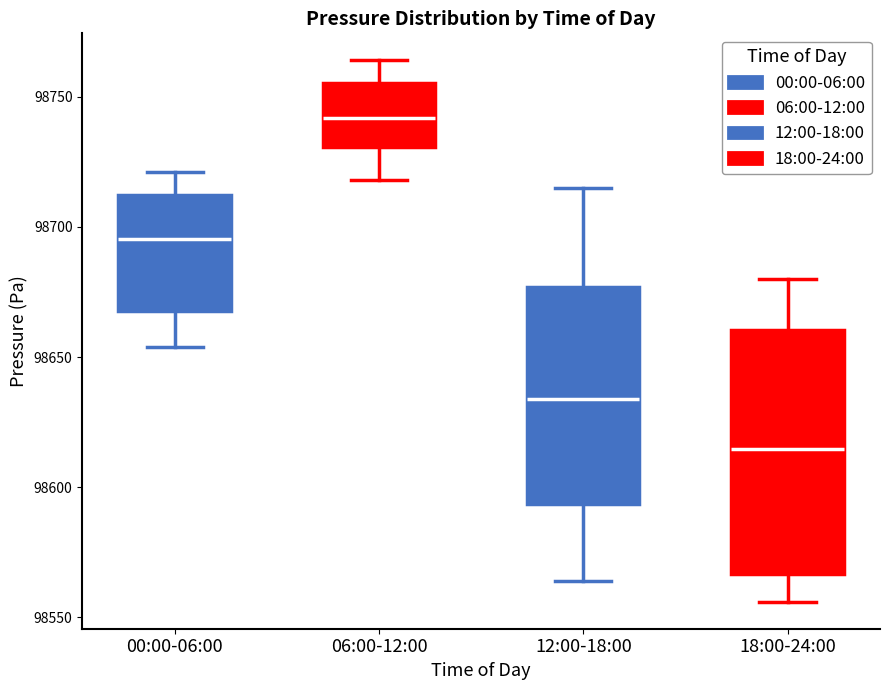

Where is the lower edge of the box for 06:00-12:00 on the y-axis? The values are not printed on the chart, so give them approximately, as read against the axis.

98730